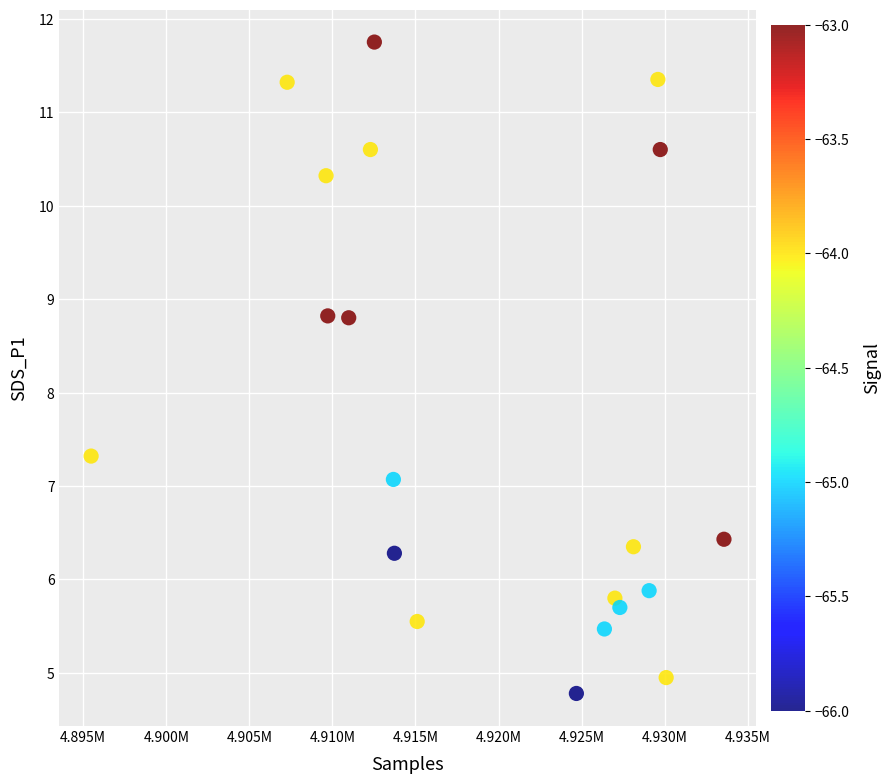

What Y value in the scatter plot is closest to 8?

7.3